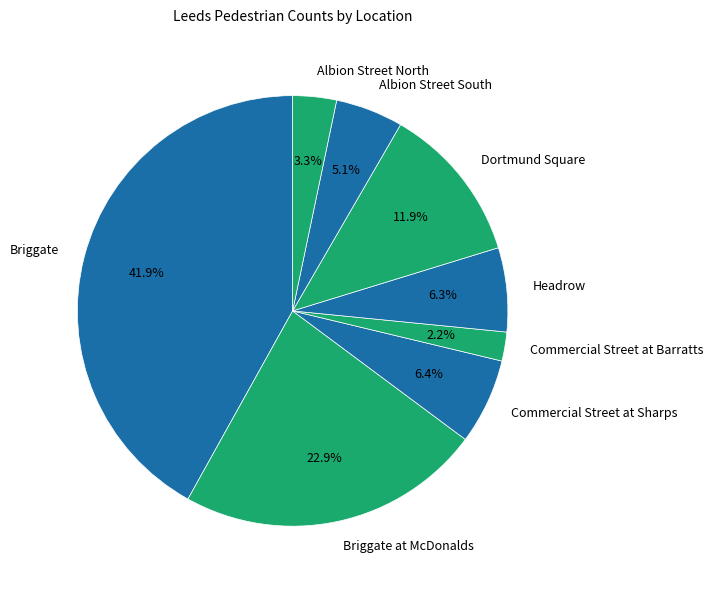

Do Albion Street South and Briggate at McDonalds together represent more than half of the pie?

No